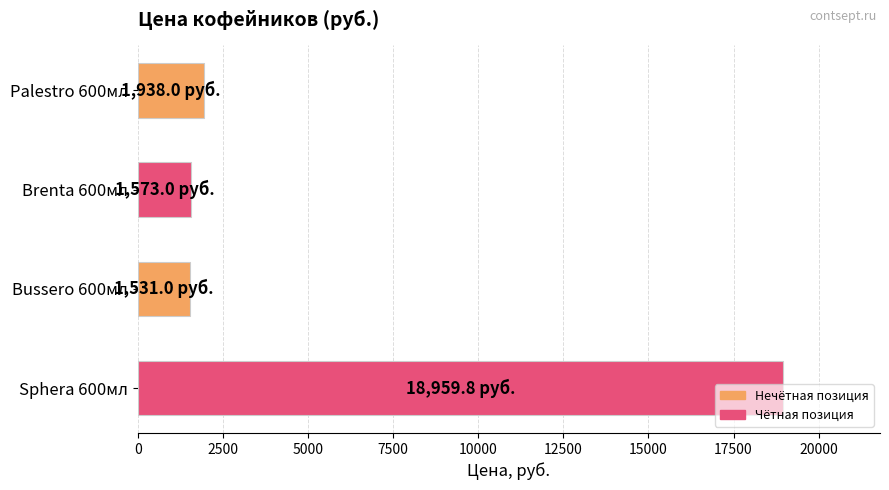

What is the average value?

6000.5